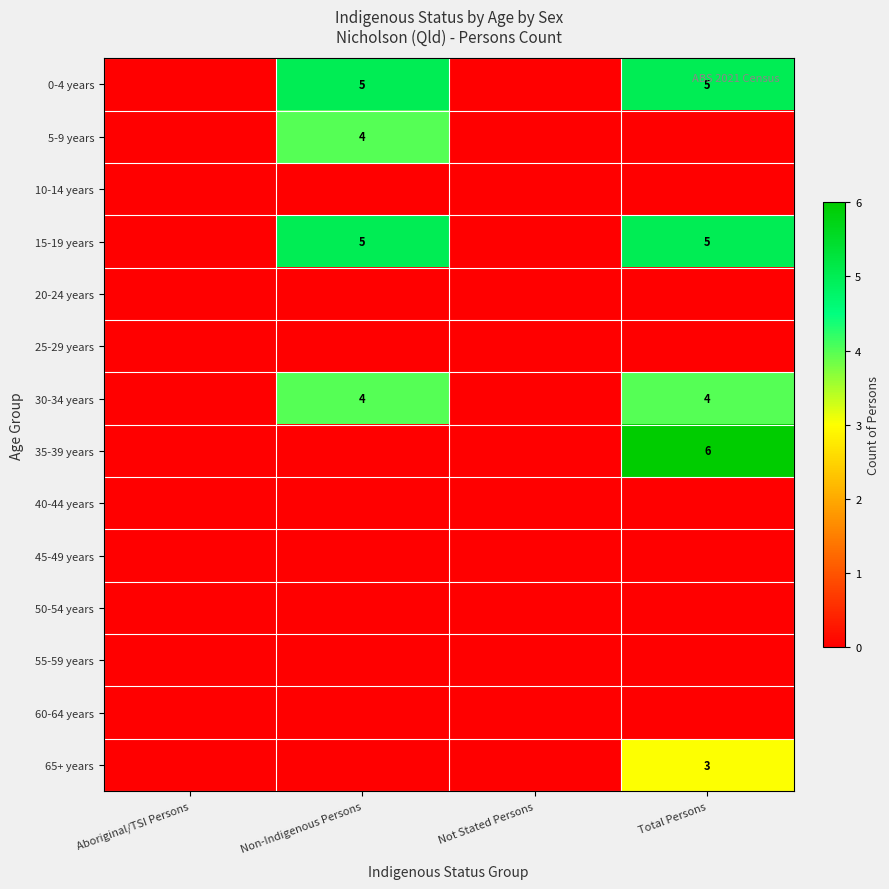

Which series has the largest range (max minus min)?

35-39 years